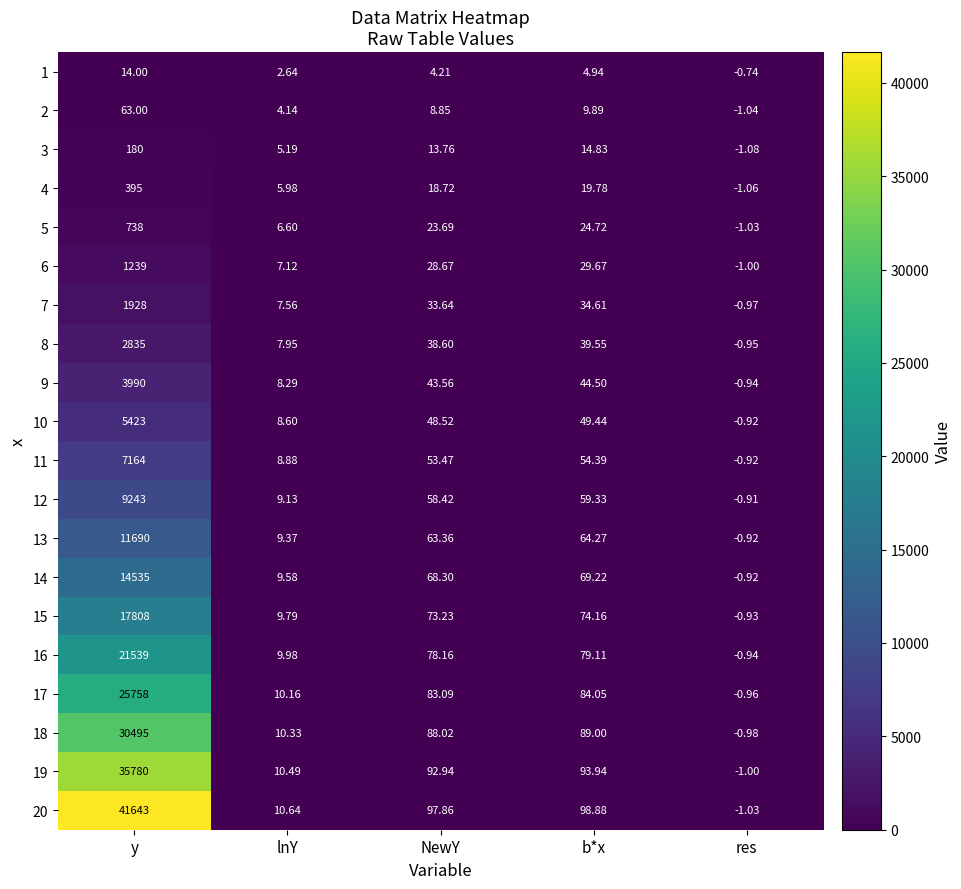

Rank the categories by 7 value from lowest to highest.

res, lnY, NewY, b*x, y